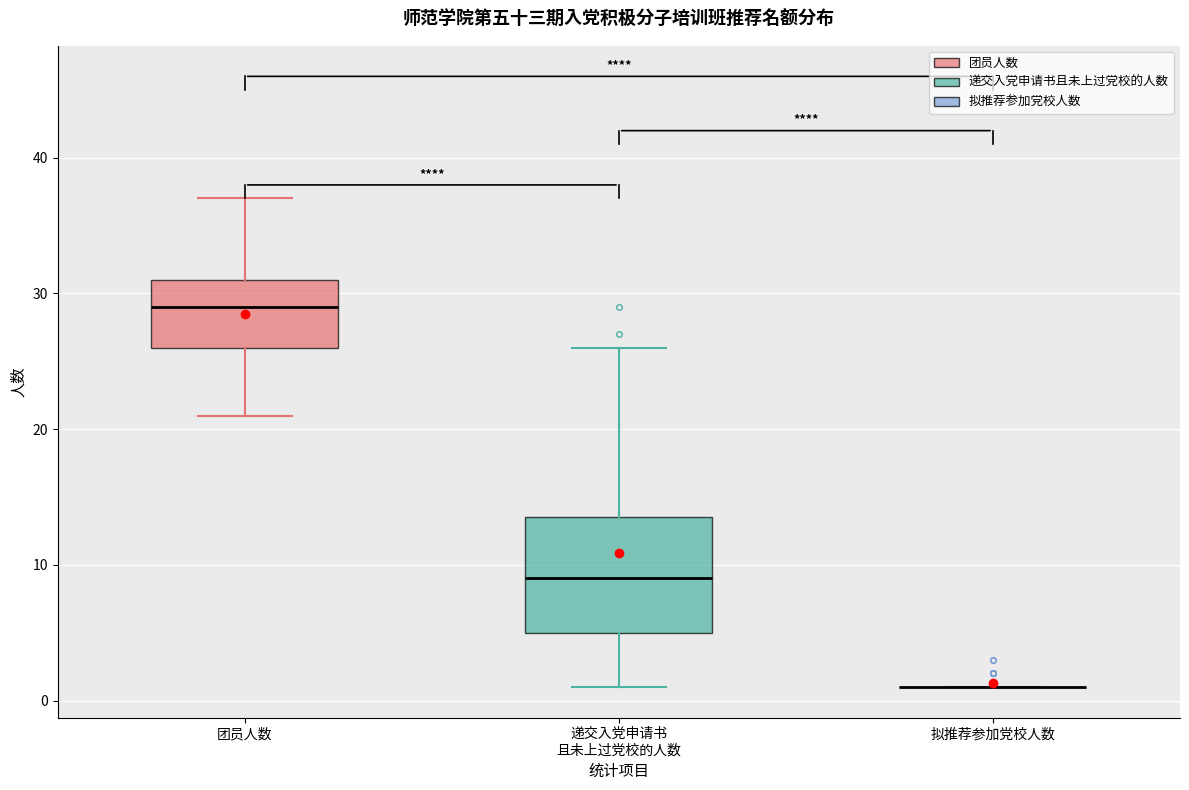

Reading left to right, read every box against the y-axis: the position of its median line, the range the box covers, and the ends of its whiskers. The values are not printed on the chart, so give them approximately, as read against the axis.

团员人数: median 29, box 26 to 31, whiskers 21 to 37
递交入党申请书 且未上过党校的人数: median 9, box 5 to 14, whiskers 1 to 26
拟推荐参加党校人数: box collapsed to a line at 1, whiskers 1 to 1